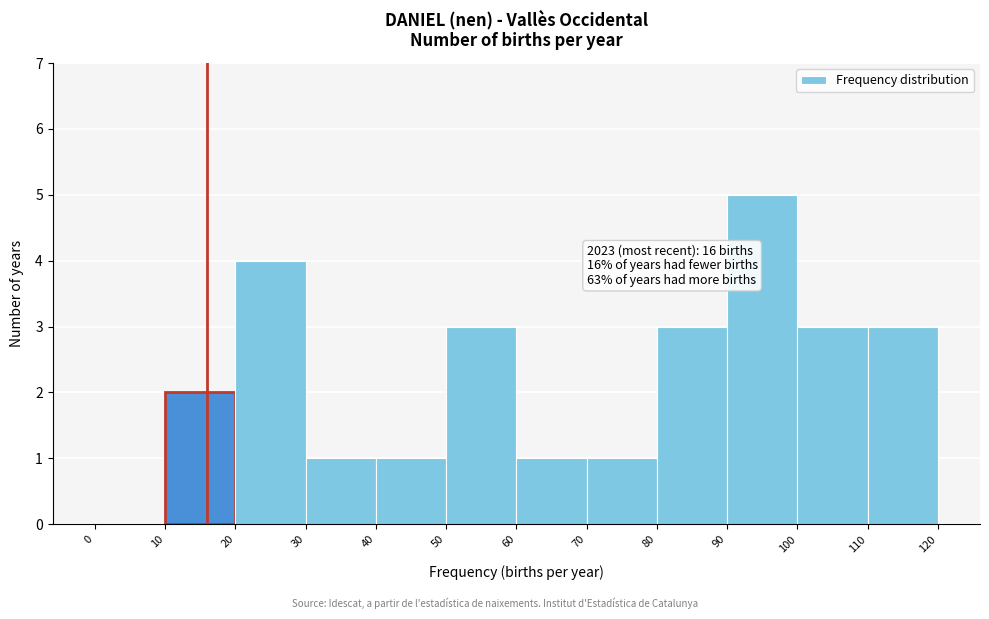

Which range on the x-axis has the tallest bar?

90 to 100